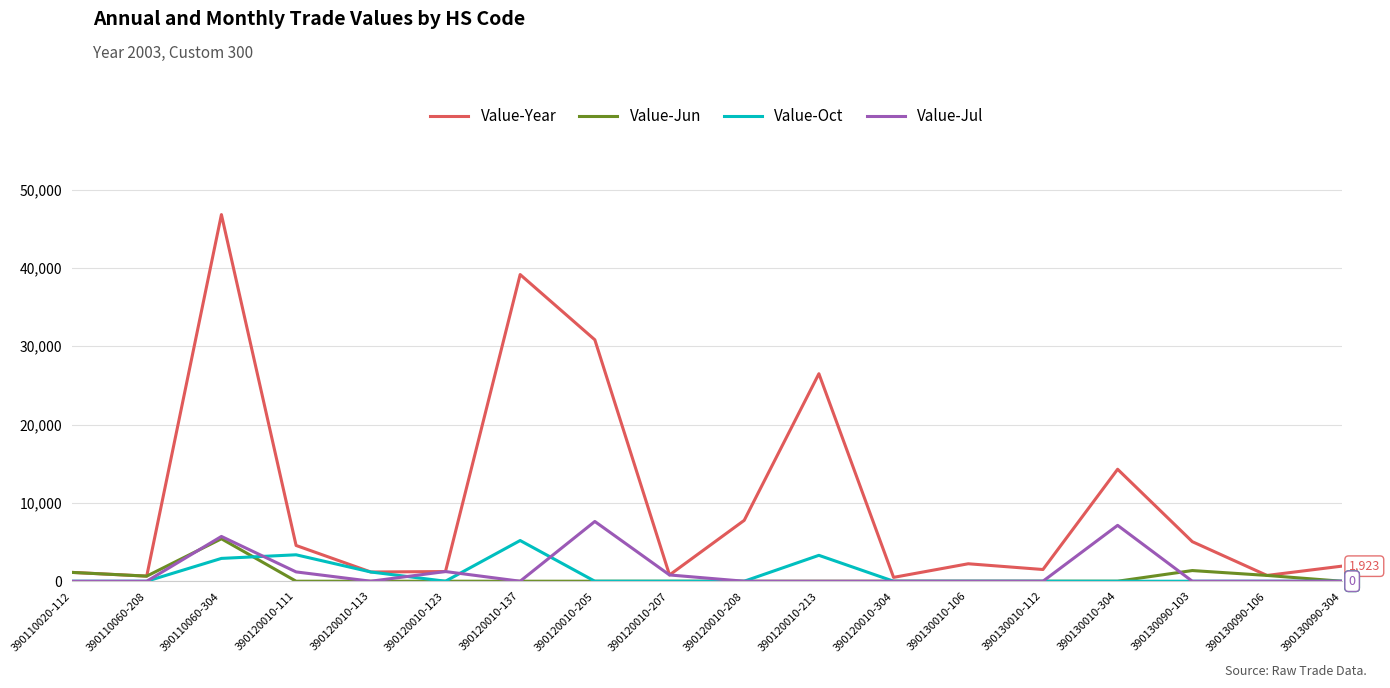

At which category is the sum across all series the highest?

390110060-304